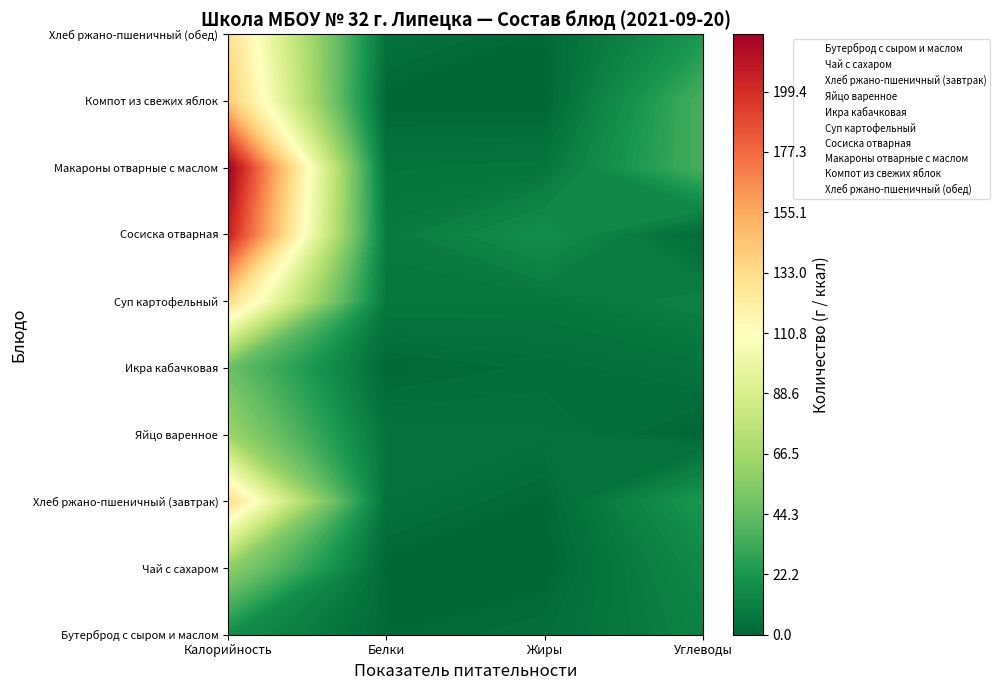

At which label is Хлеб ржано-пшеничный (обед) closest to 66?

Углеводы